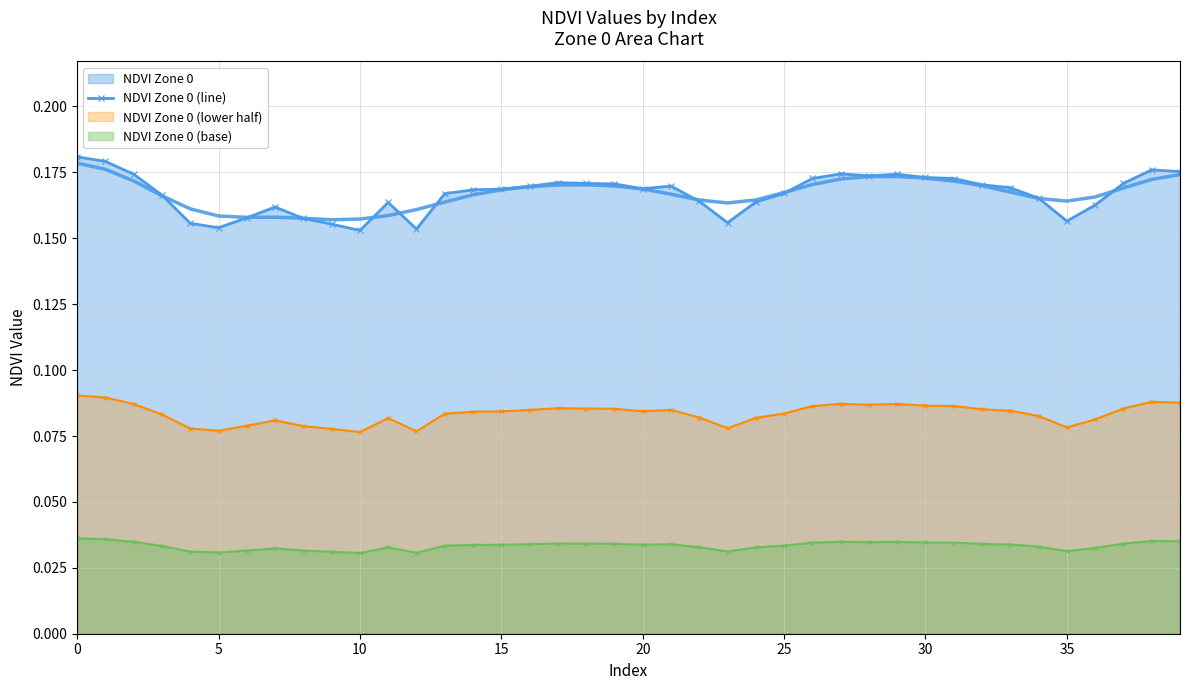

What is the value of the 2nd point from the left?

0.2